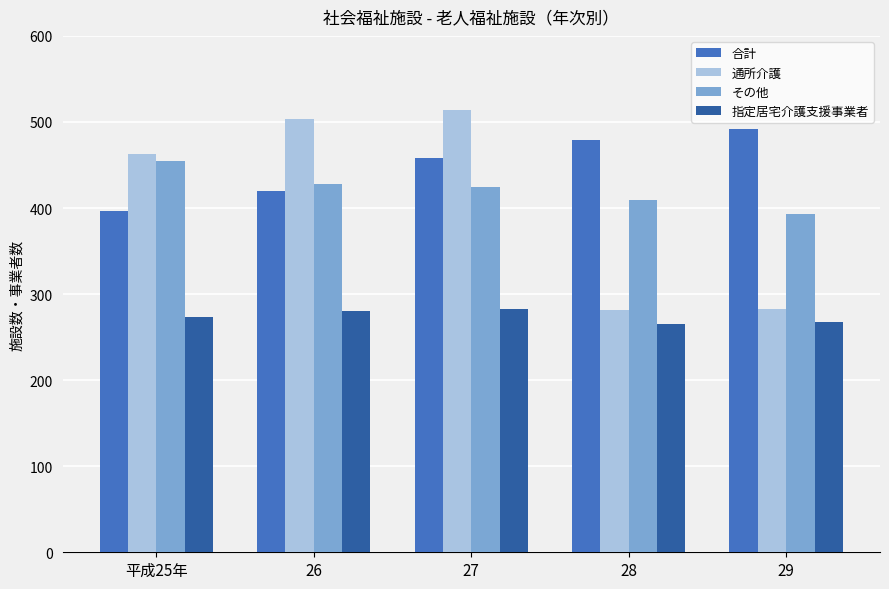

The value of 合計 at 平成25年 is 396. True or false?

True